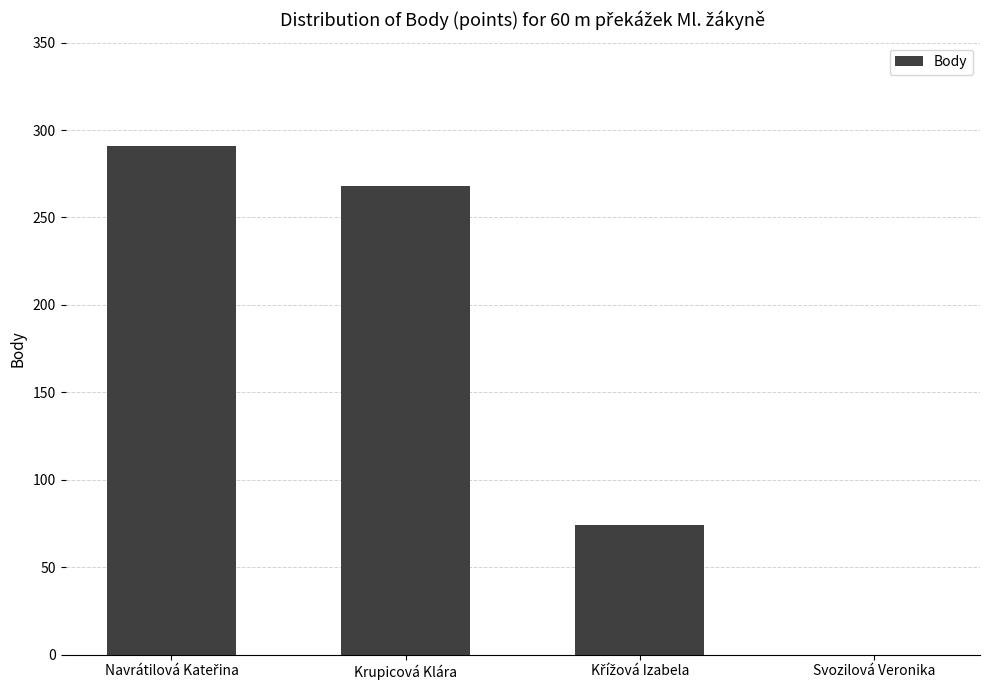

What value does the data have at Krupicová Klára?

268